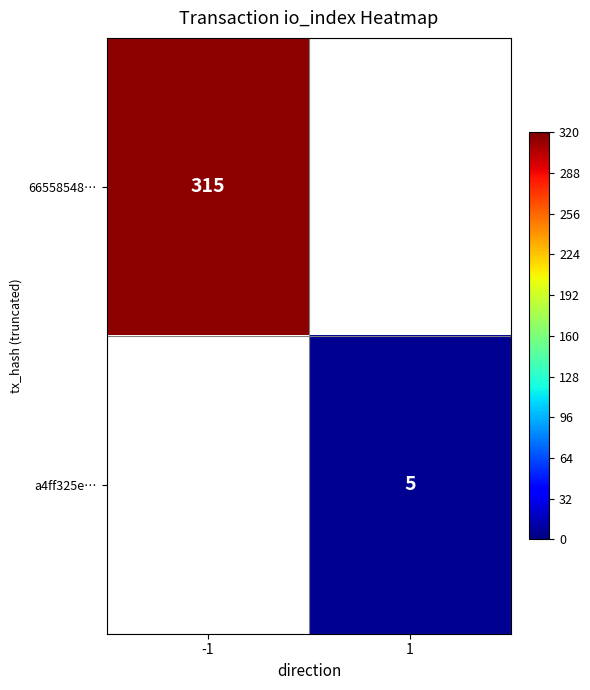

Is it true that 66558548… equals 558 at -1?

False